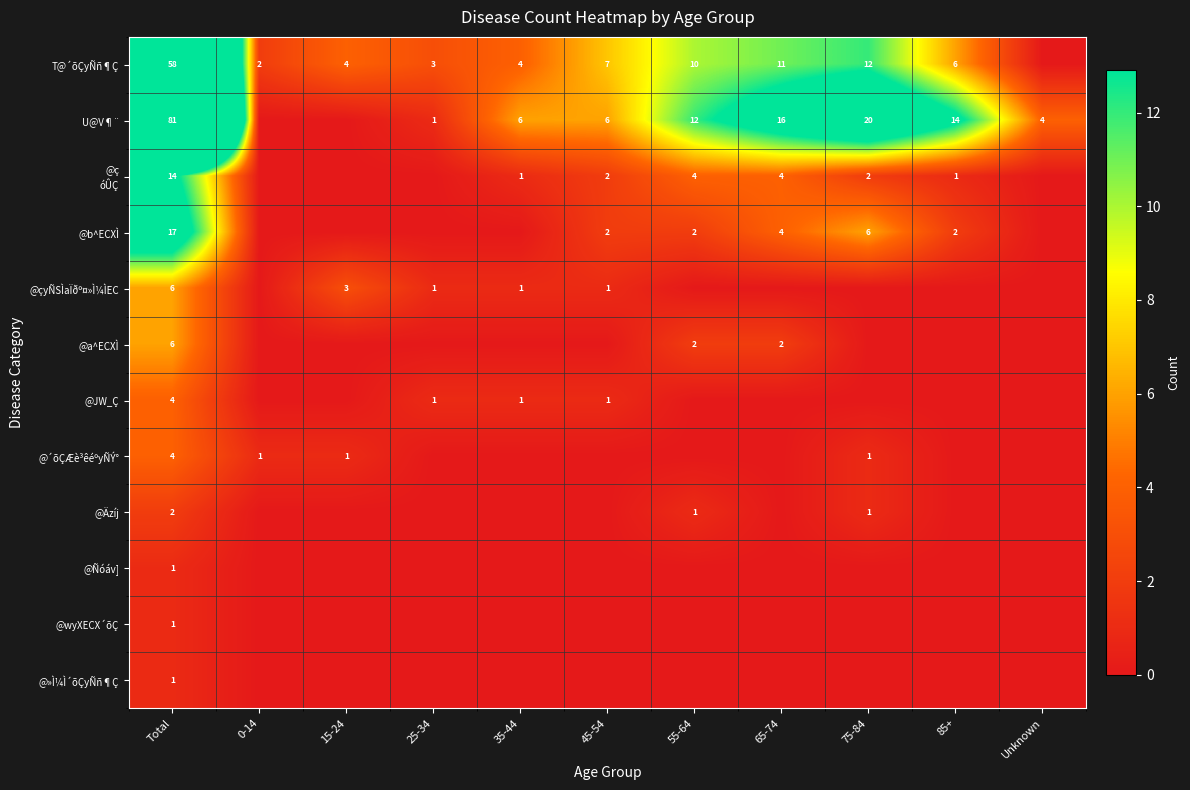

What is the total value across all series at 55-64?

31